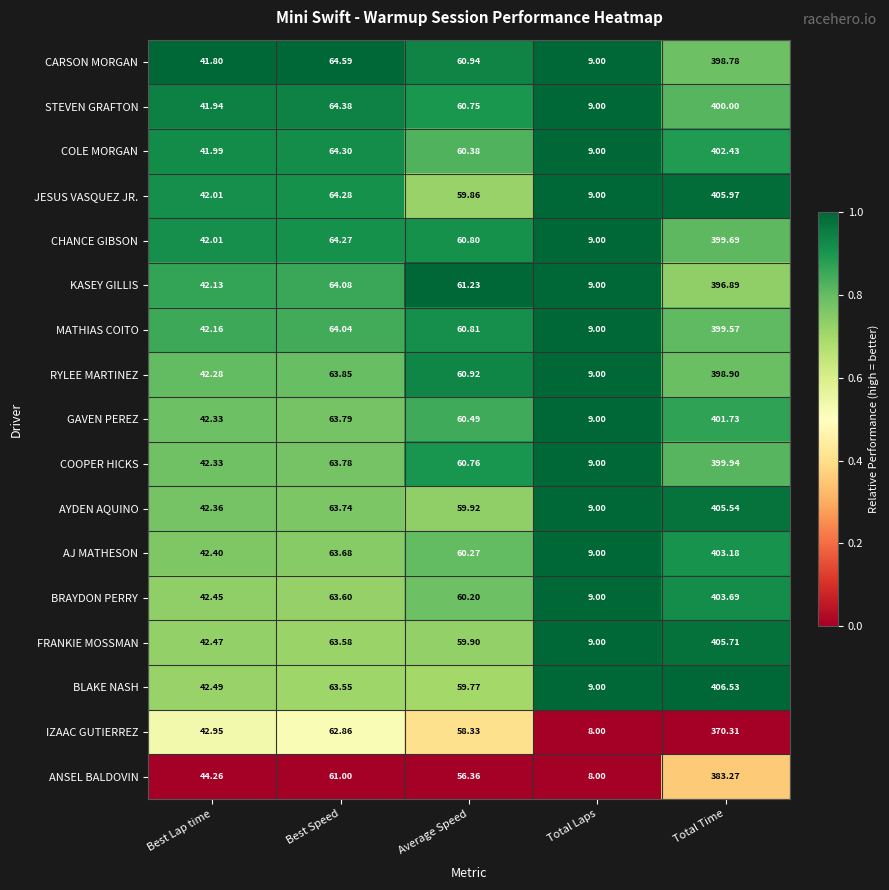

What is the total value across all series at Average Speed?

1021.7